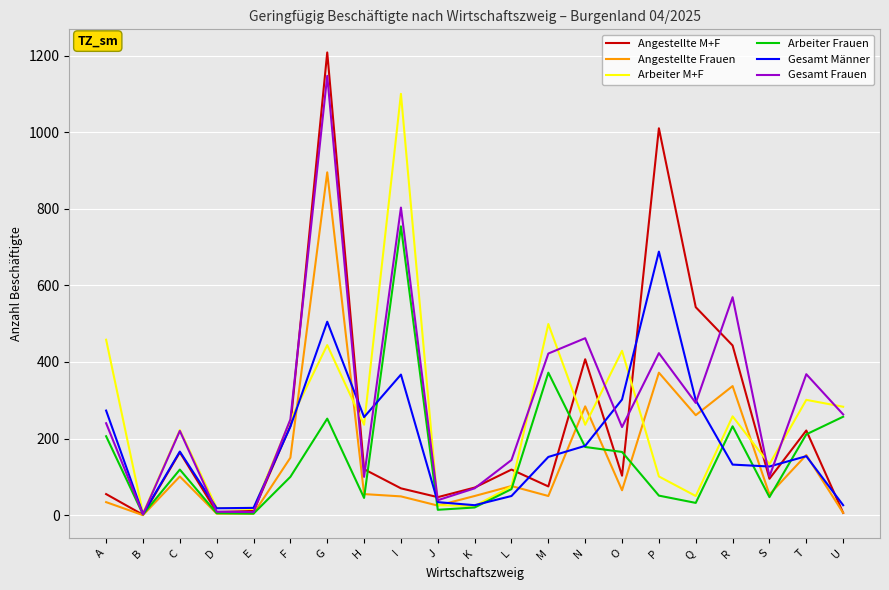

Which series has the widest spread of values?

Angestellte M+F